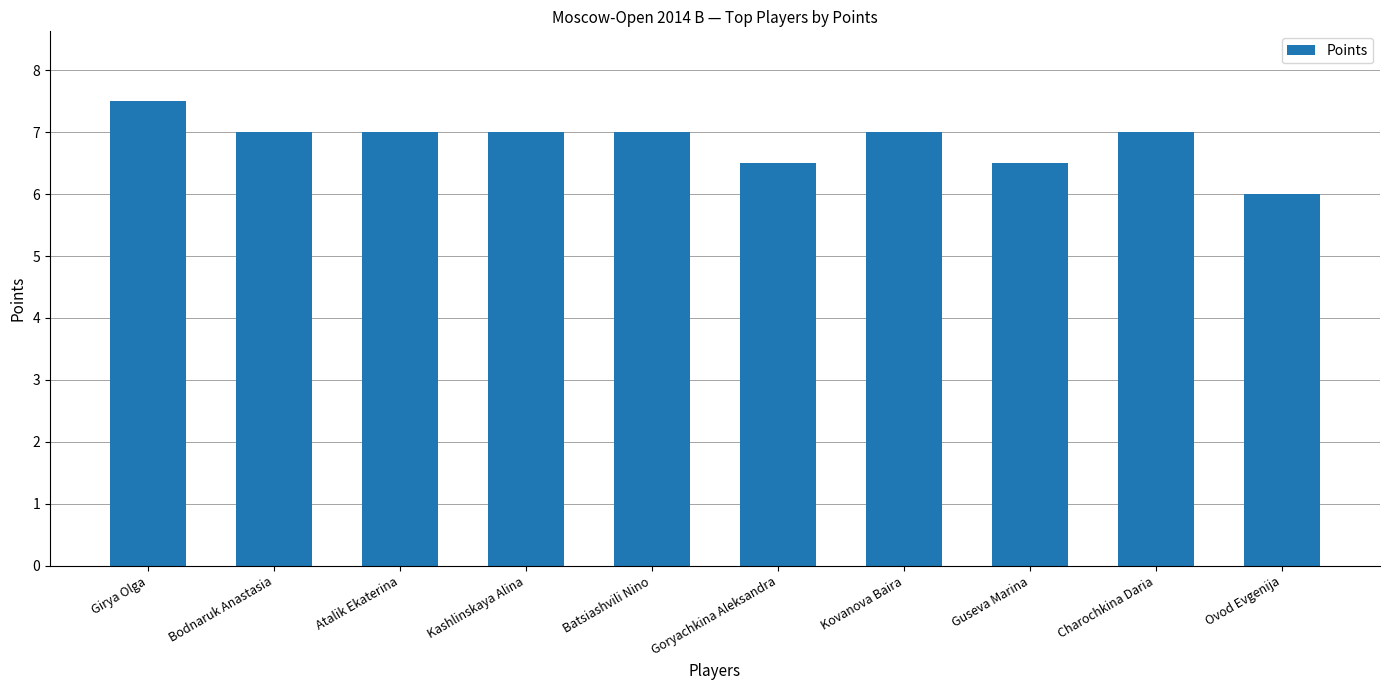

Reading right to left, transcribe all the data shown in this chart.

6.0	7.0	6.5	7.0	6.5	7.0	7.0	7.0	7.0	7.5